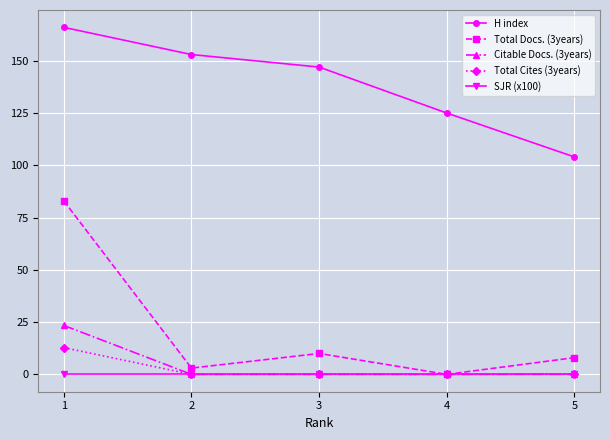

What is the total value across all series at 1?

285.2